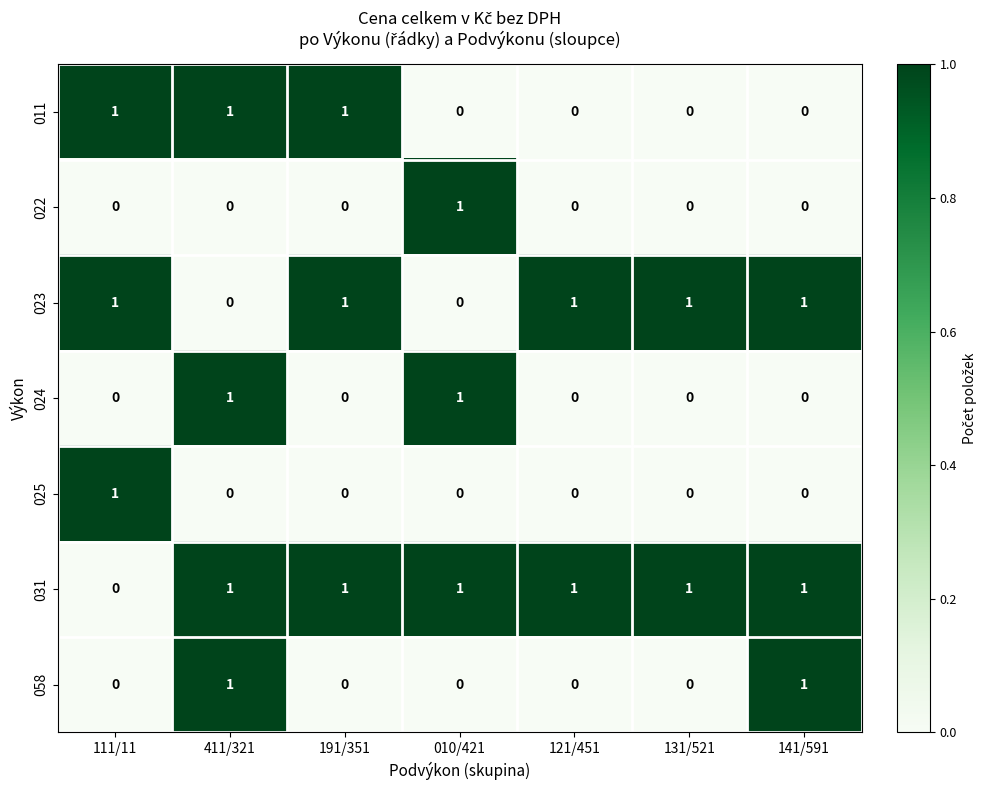

How many data points does each series have?

7